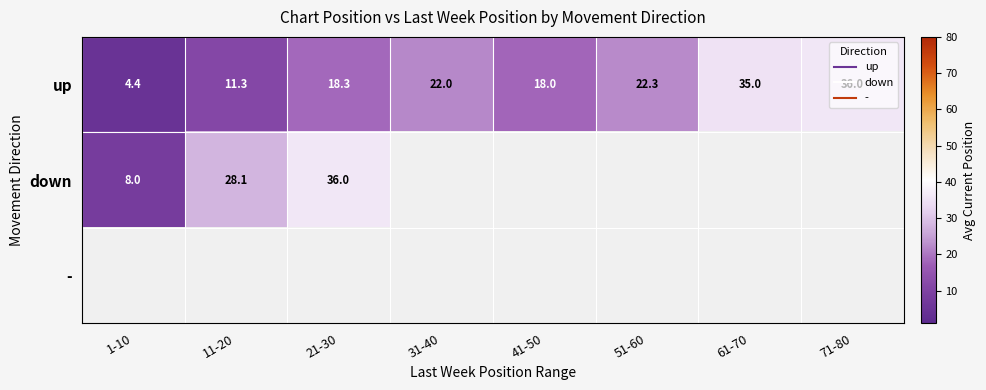

List the series in order of their peak value, lowest first.

up, down, -